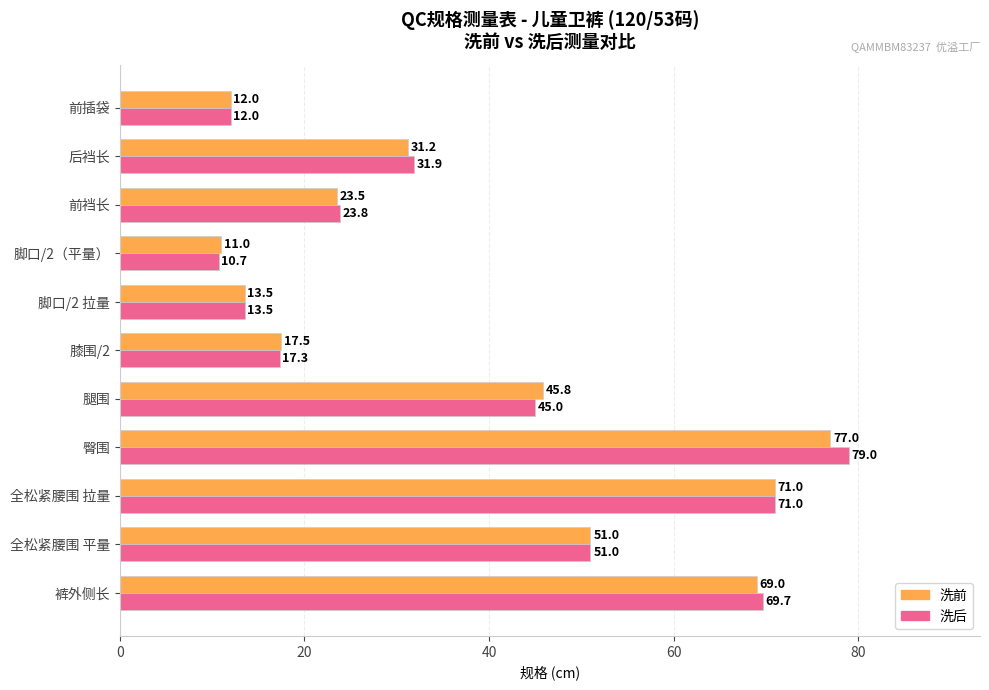

What is the maximum value for 洗后?

79.0